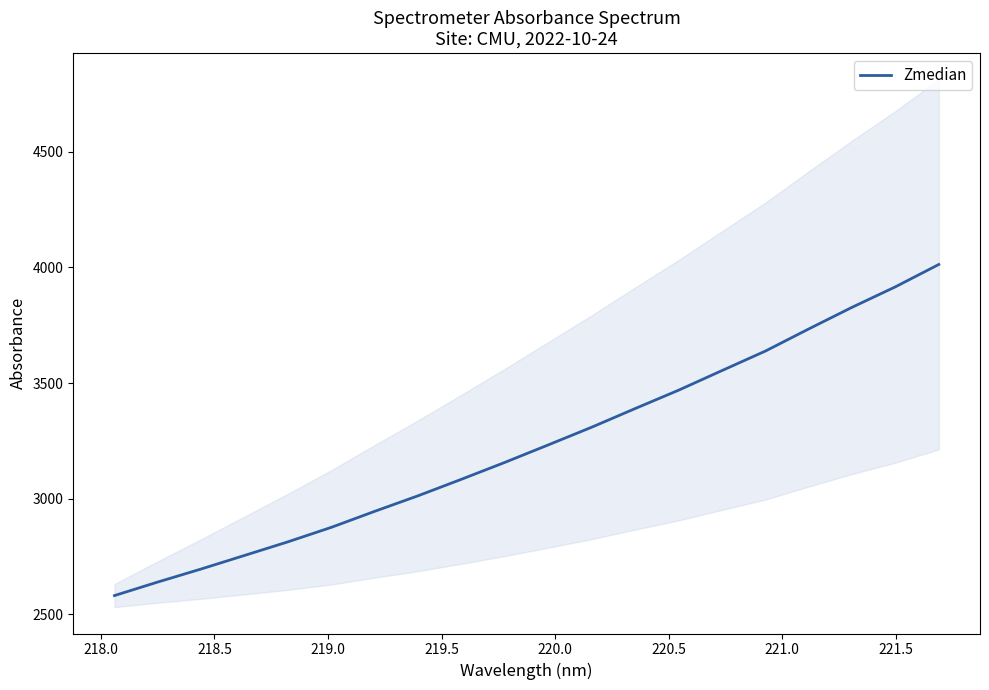

What is the maximum value for Zmedian?

4012.8